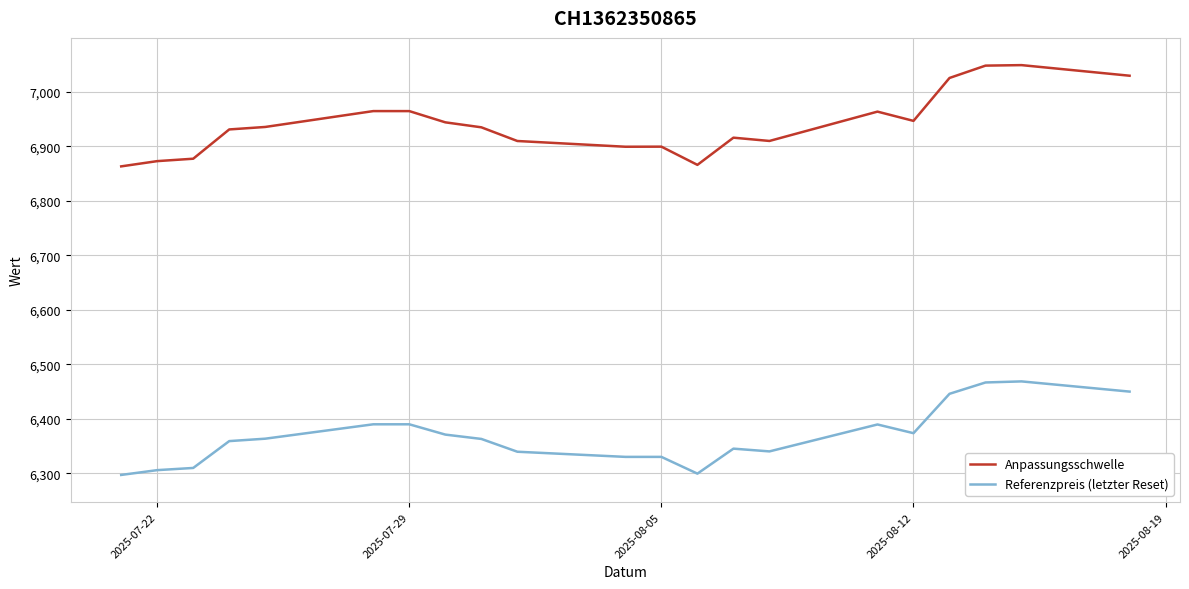

How many lines are shown in the chart?

2